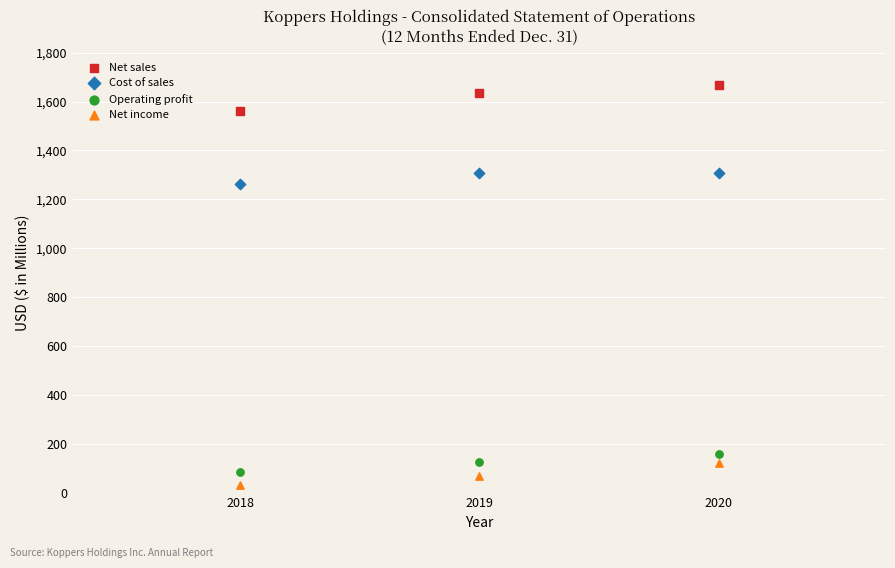

Which series reaches the maximum Y coordinate?

Net sales